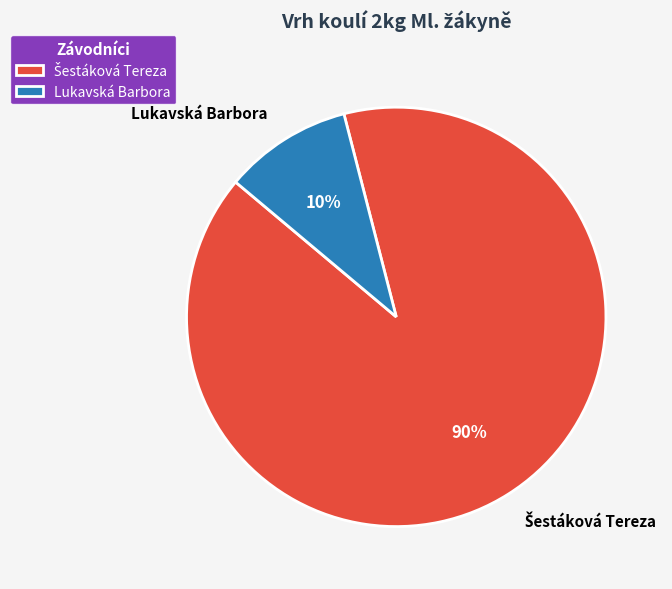

To the nearest percent, what is the average slice percentage?

50%